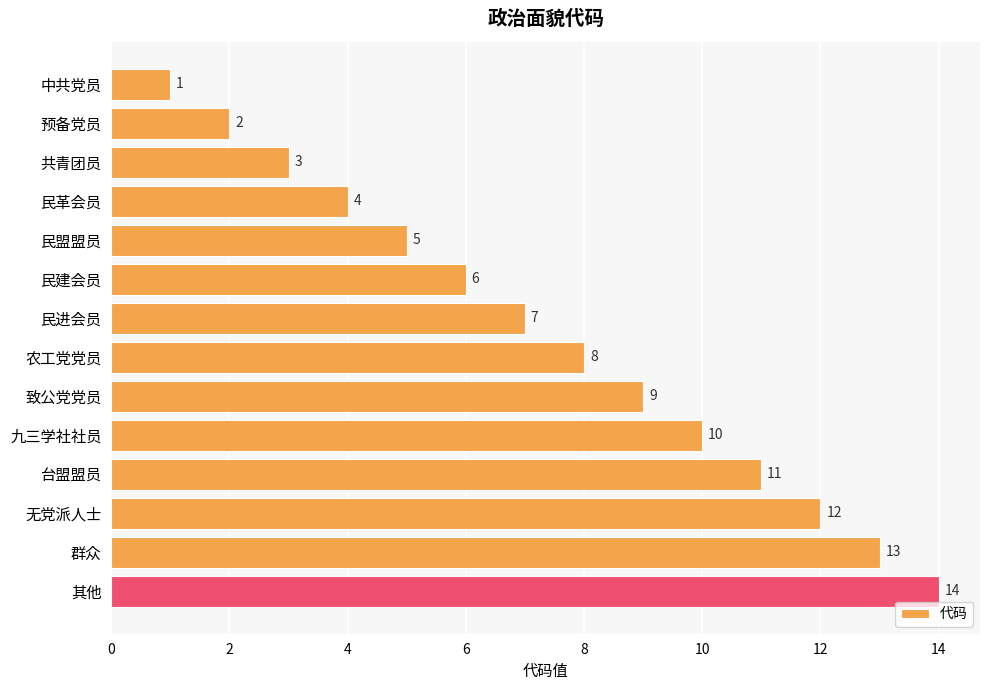

Between 预备党员 and 民建会员, which is larger?

民建会员